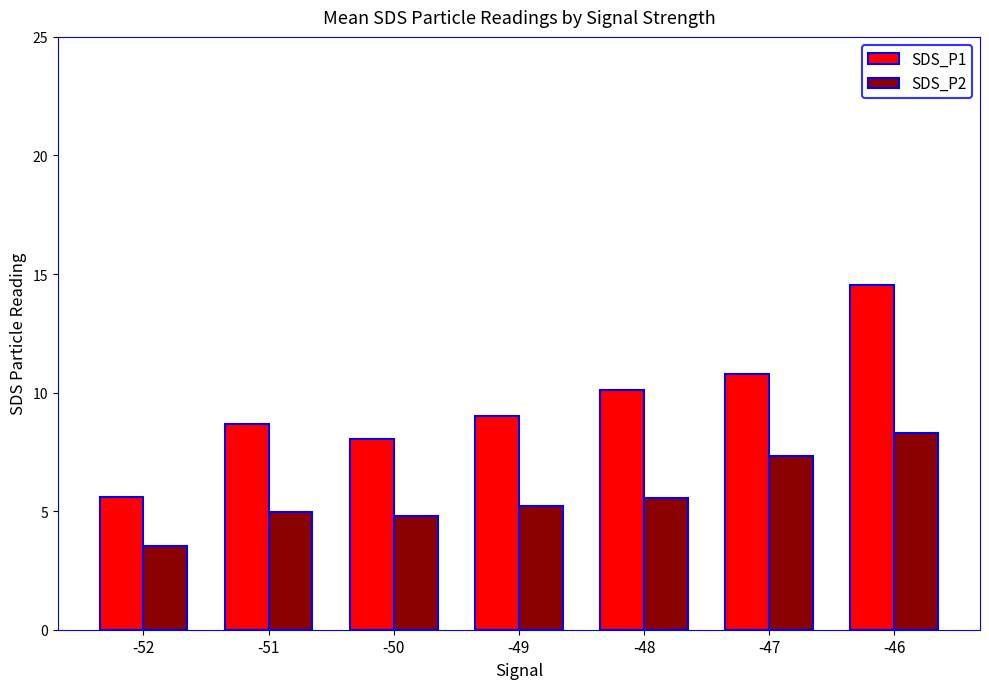

Which series has the widest spread of values?

SDS_P1